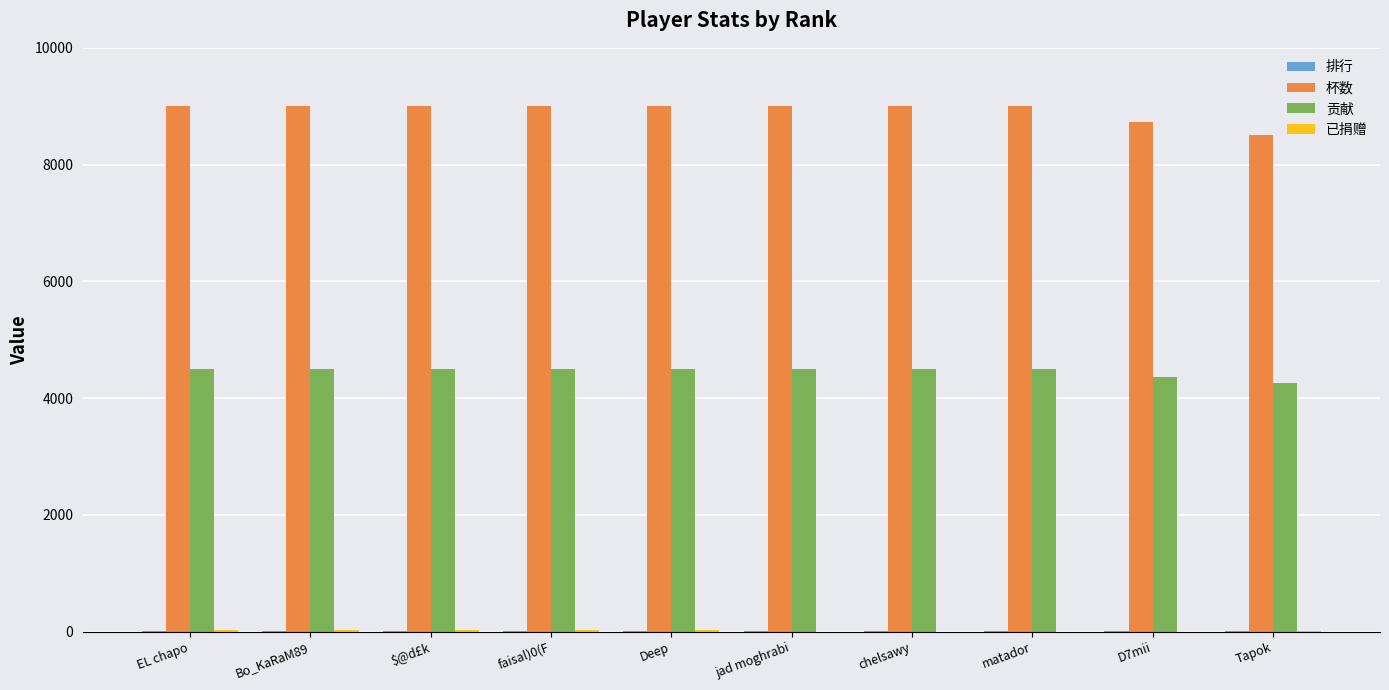

Which series has the largest total across all categories?

杯数